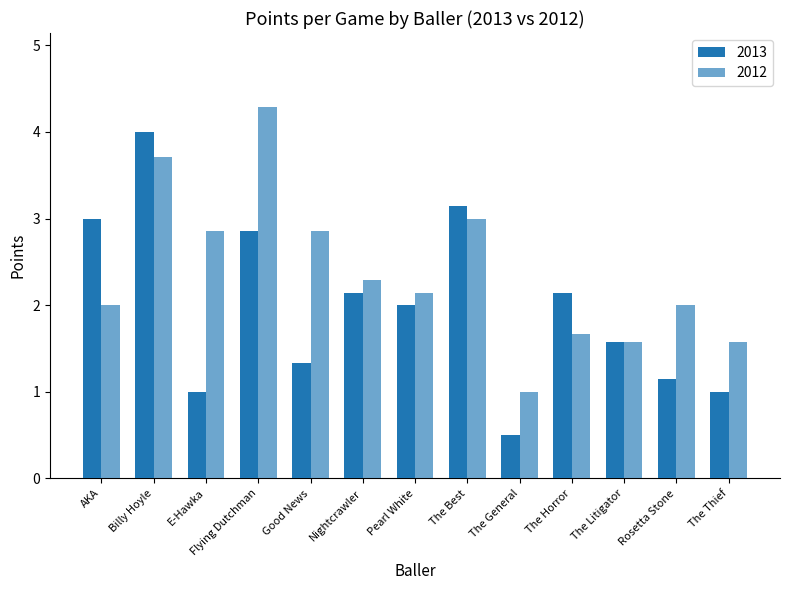

At which category is the sum across all series the highest?

Billy Hoyle